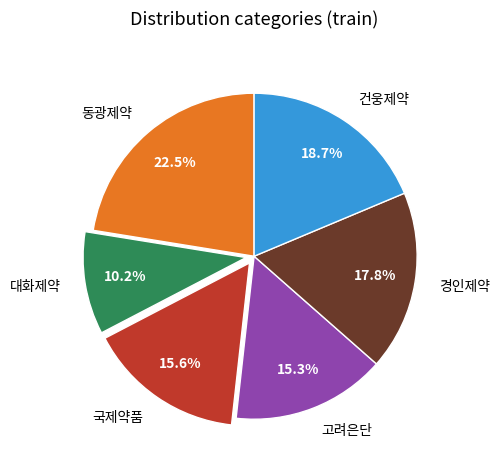

Which has a higher value, 대화제약 or 경인제약?

경인제약